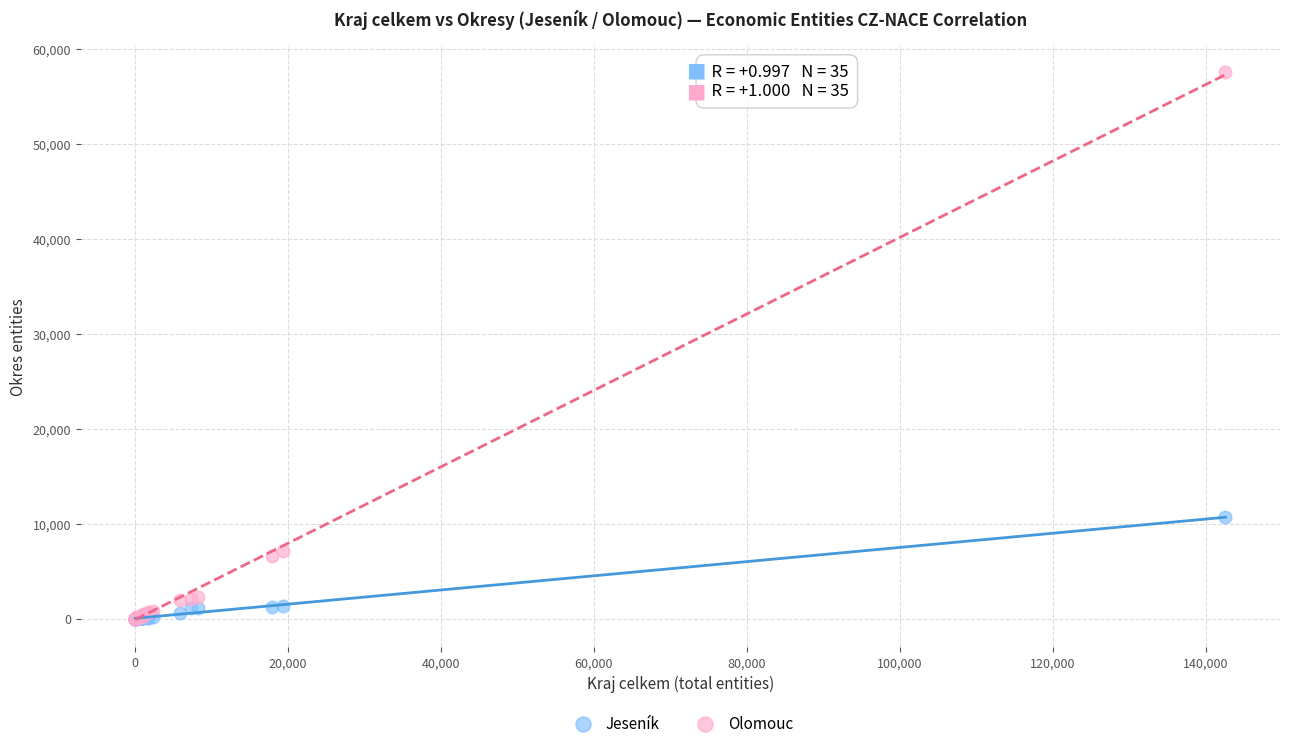

Across all series, what Y value is closest to 28754?

10643